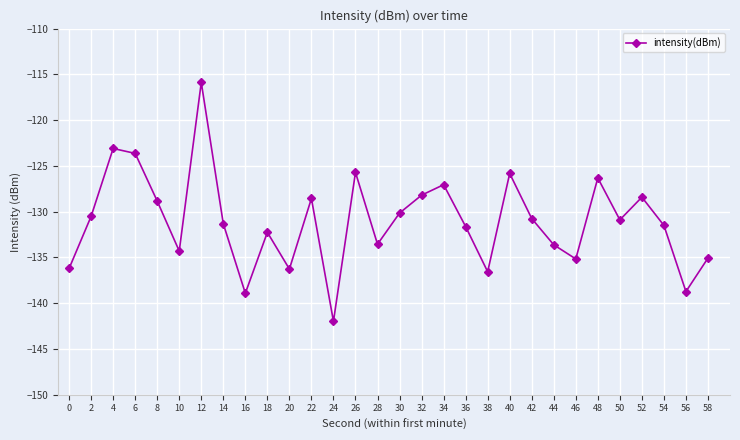

At which category does the data reach its first local valley?

10